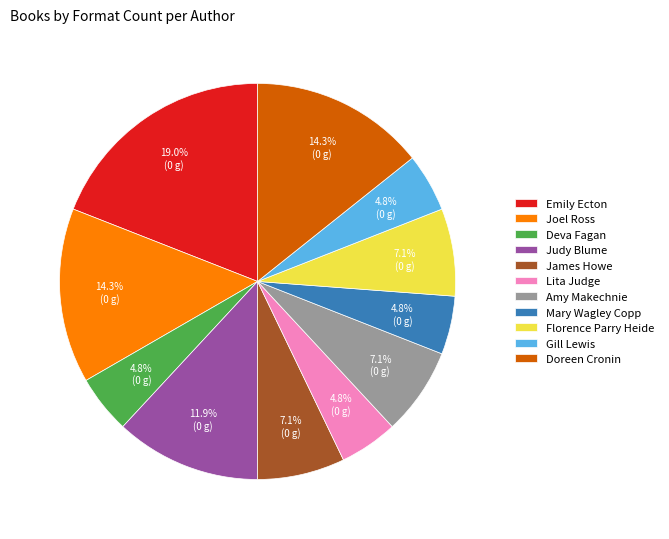

What is the largest slice in the pie chart?

Emily Ecton